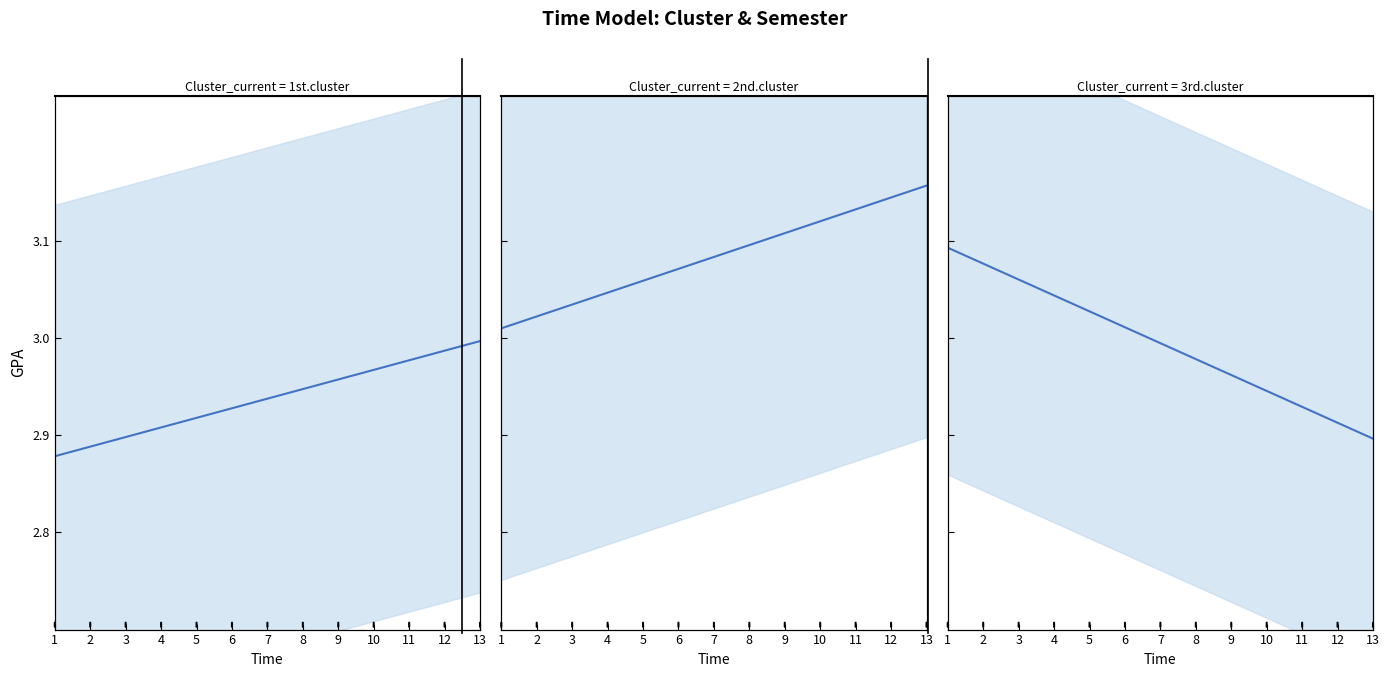

Count the number of data series in this chart.

3